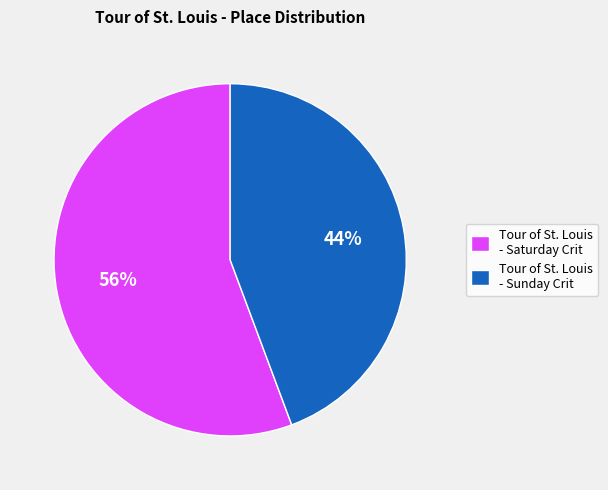

Is Tour of St. Louis - Saturday Crit the majority of the pie?

Yes